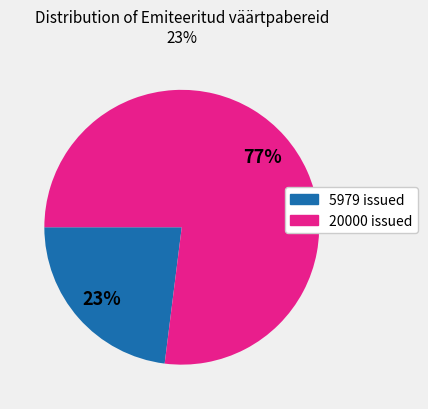

How many slices are in this pie chart?

2